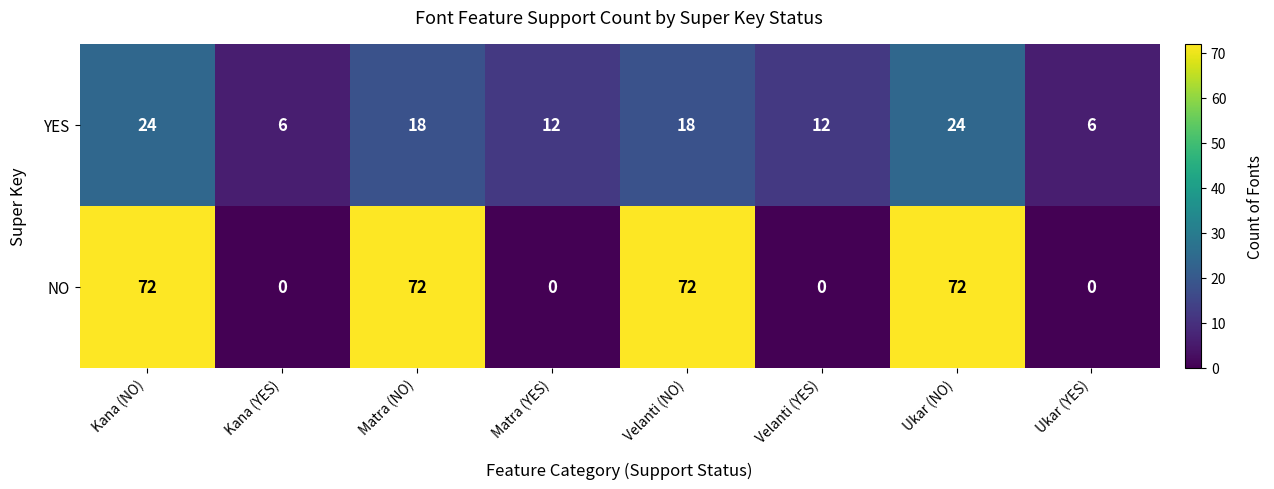

Is it true that YES equals 18 at Matra (NO)?

True